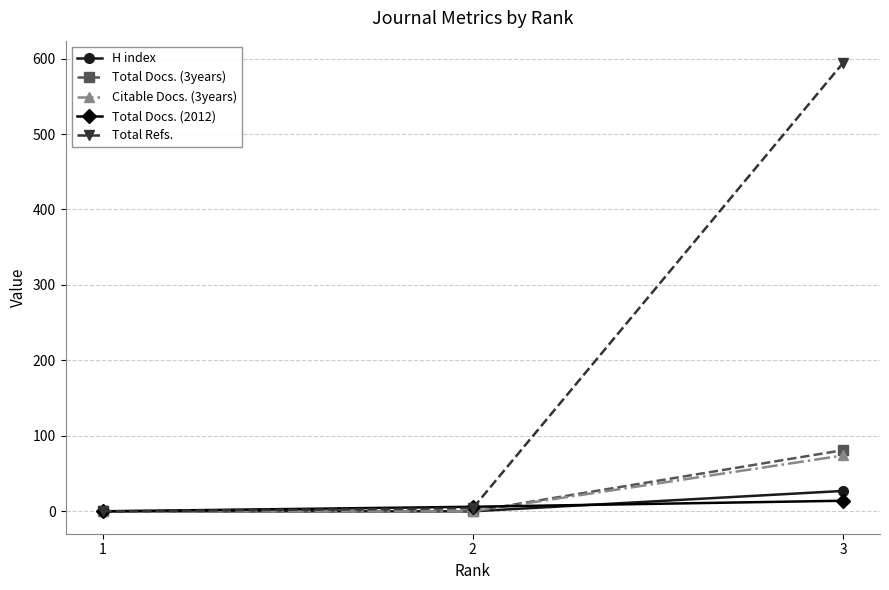

What is the sum of all Total Refs. values?

598